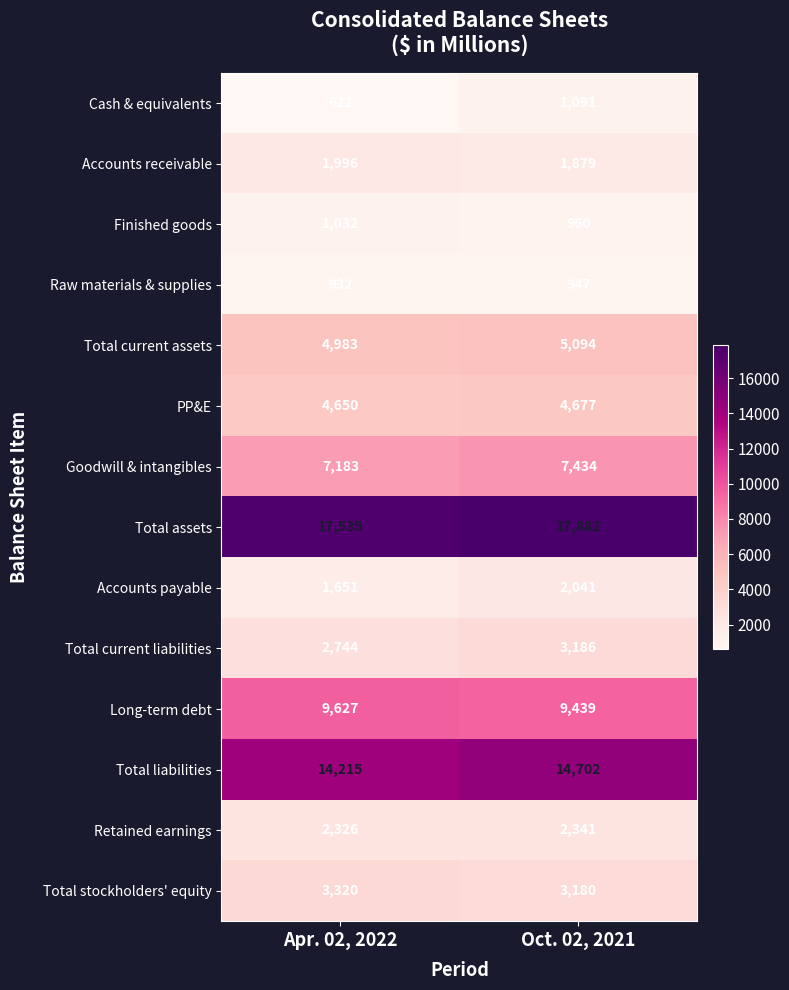

Where is Goodwill & intangibles nearest to the value 7308?

Apr. 02, 2022